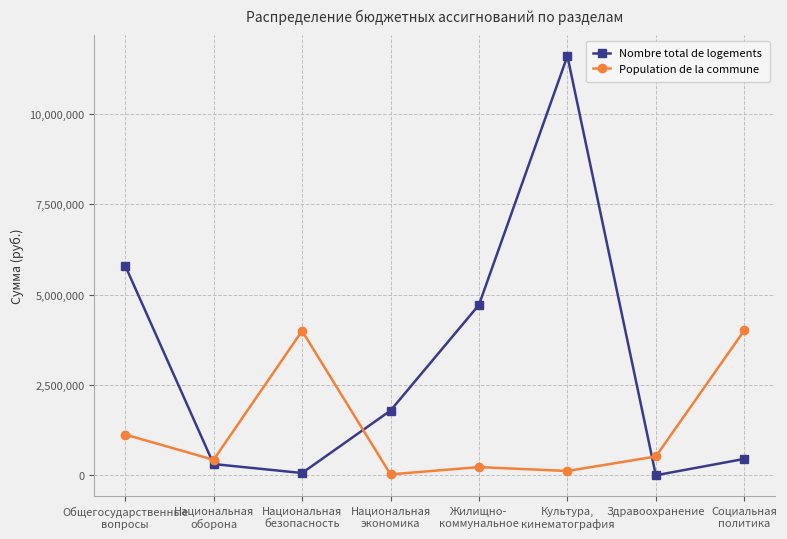

Which series has the widest spread of values?

Nombre total de logements